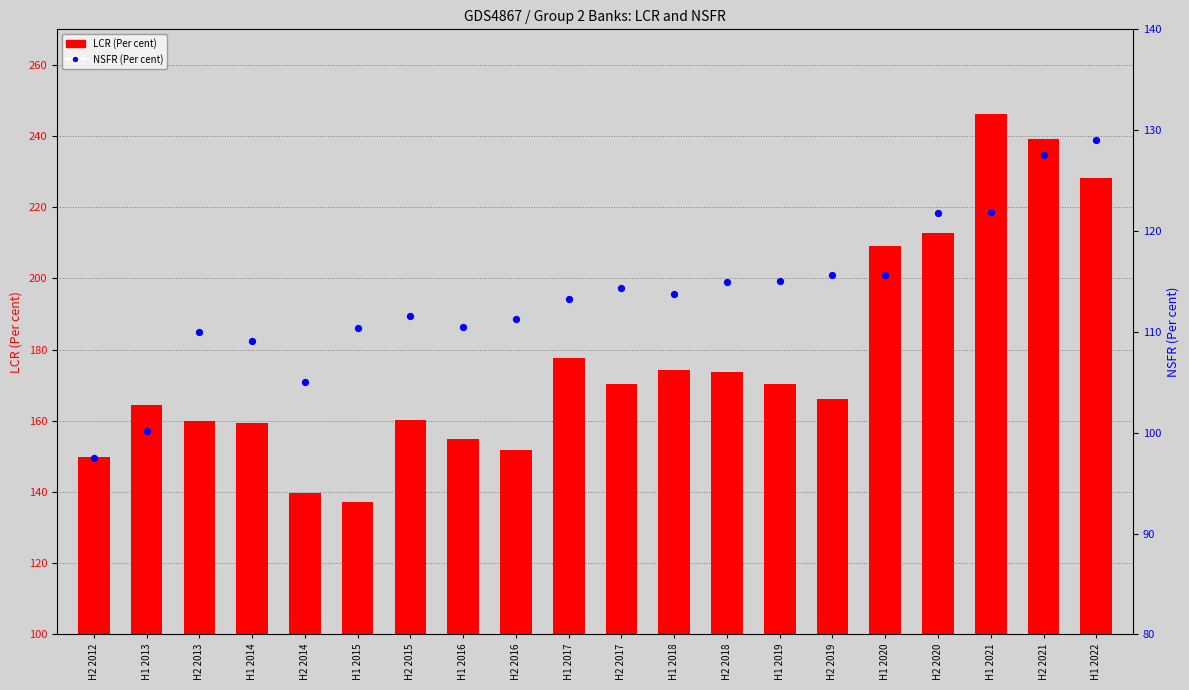

At which category is the sum across all series the highest?

H1 2021